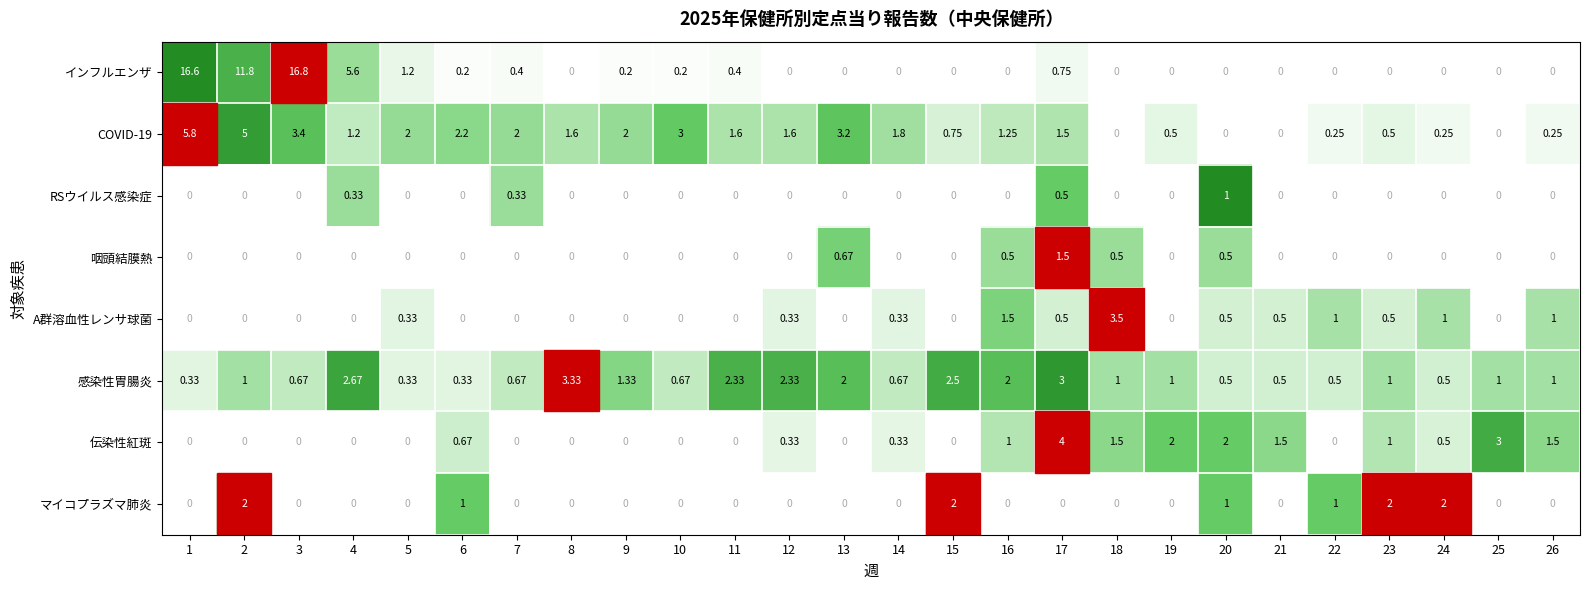

Which series has the largest total across all categories?

インフルエンザ